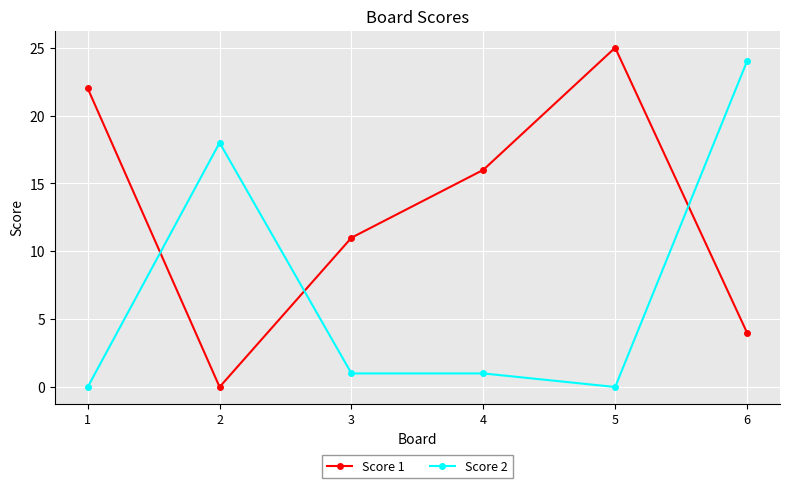

Where is the first local minimum for Score 1?

2